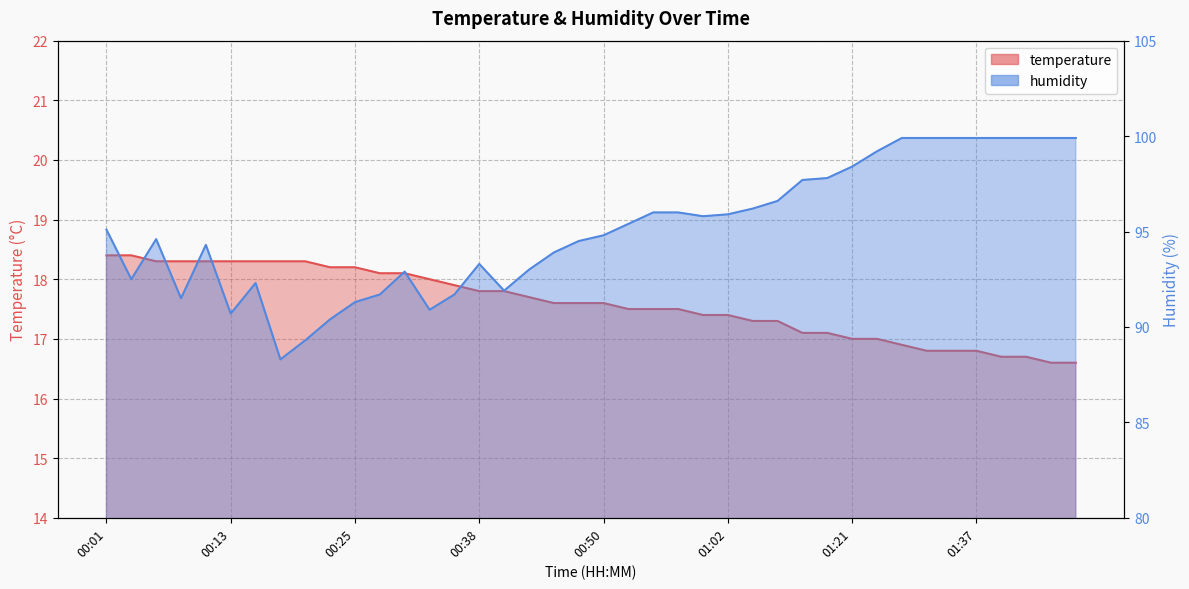

How many lines are shown in the chart?

2